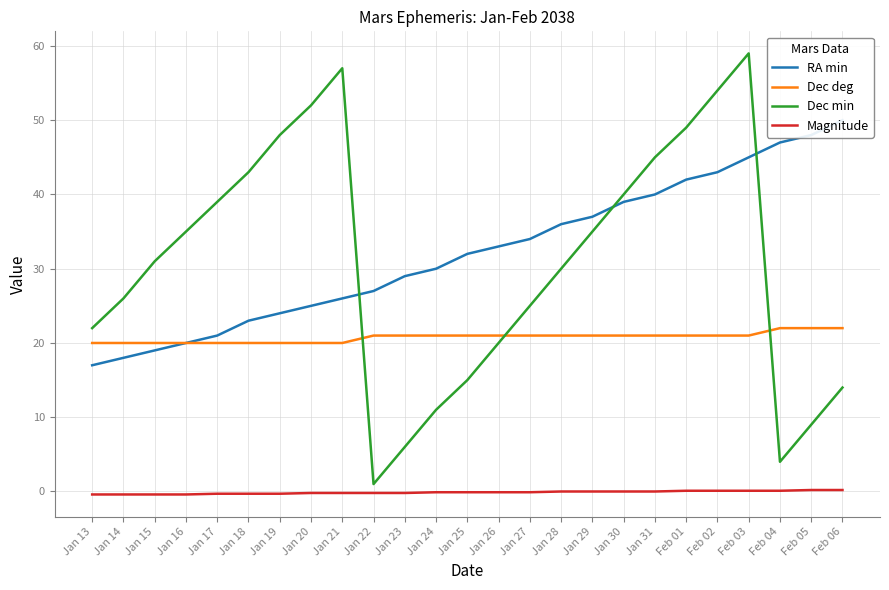

Between Jan 14 and Jan 28, which series saw the biggest shift?

RA min